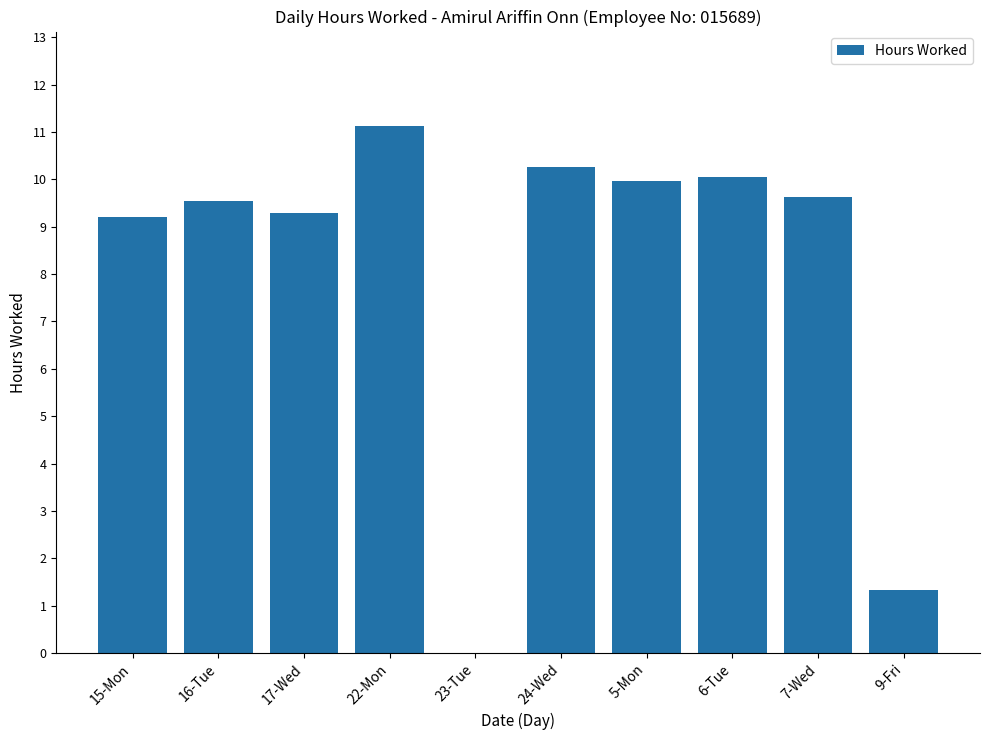

What is the maximum value shown in the chart?

11.1